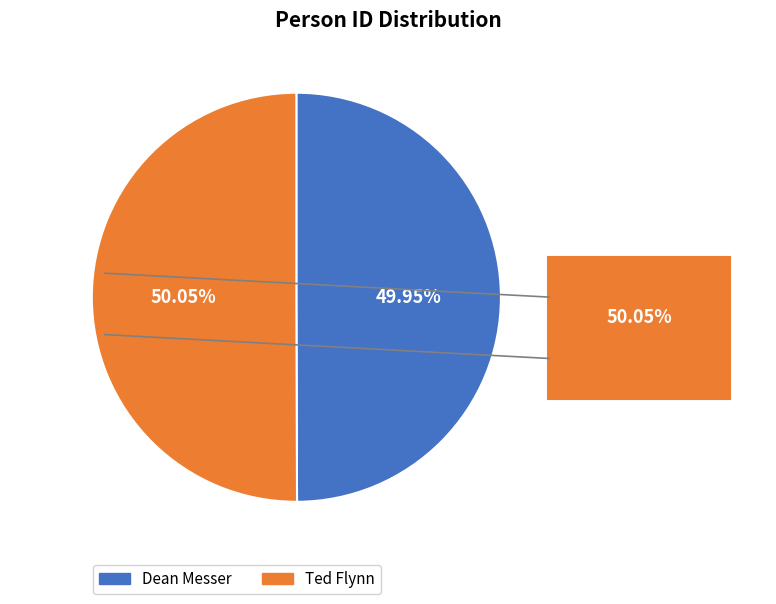

Is there any slice that represents more than half of the pie?

Yes